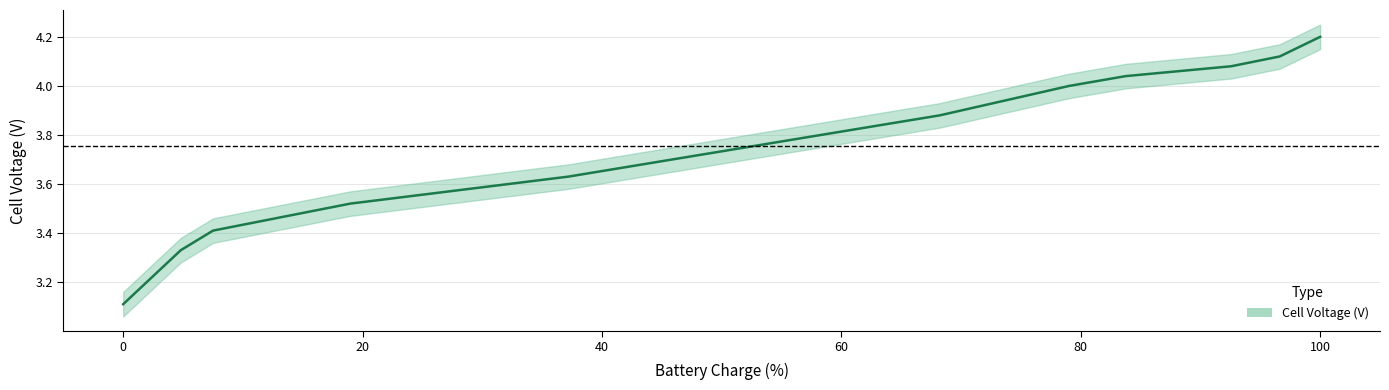

What is the difference between the second highest and second lowest values?

0.8